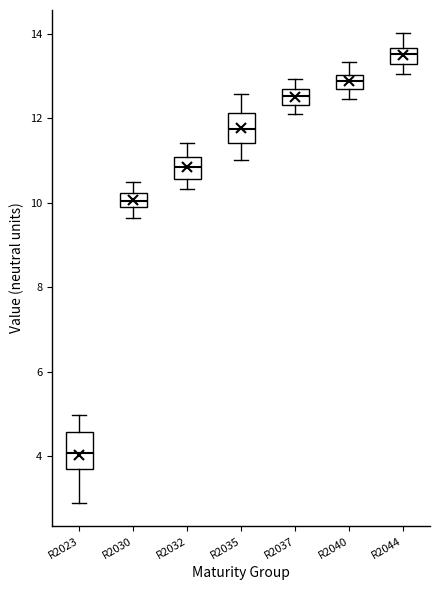

Where does the upper whisker of the box for R2023 end on the y-axis? The values are not printed on the chart, so give them approximately, as read against the axis.

5.0